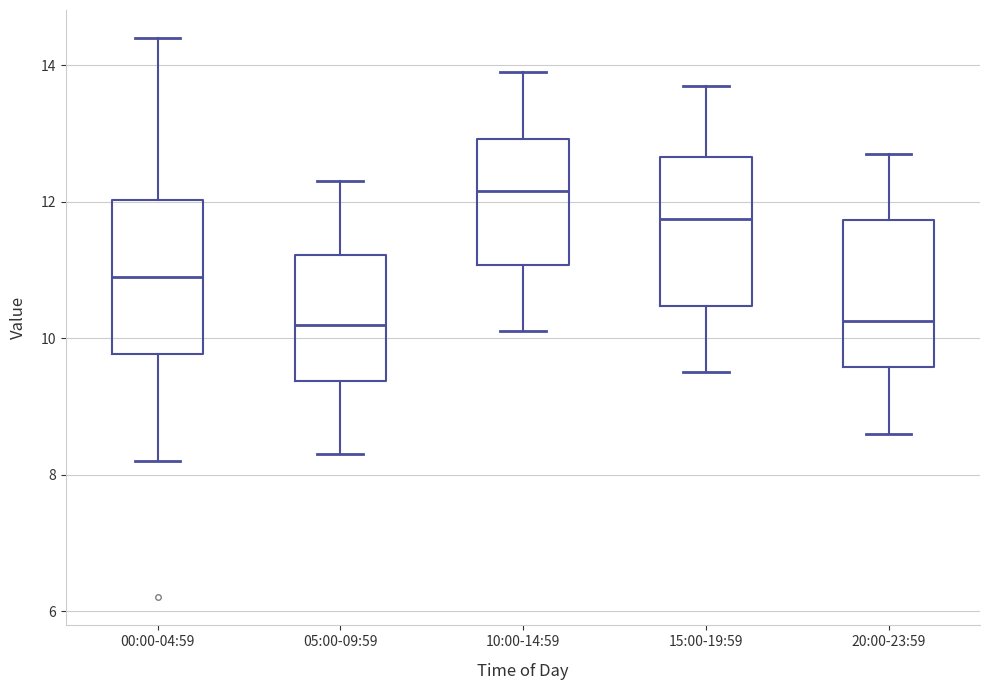

Reading left to right, transcribe this box plot: for each box, give where its median line is, the range the box spans, and where its two whiskers end, as read against the y-axis. The values are not printed on the chart, so give them approximately, as read against the axis.

00:00-04:59: median 11.0, box 9.8 to 12.0, whiskers 8.2 to 14.4
05:00-09:59: median 10.2, box 9.4 to 11.2, whiskers 8.4 to 12.4
10:00-14:59: median 12.2, box 11.0 to 13.0, whiskers 10.2 to 14.0
15:00-19:59: median 11.8, box 10.4 to 12.6, whiskers 9.6 to 13.8
20:00-23:59: median 10.2, box 9.6 to 11.8, whiskers 8.6 to 12.8